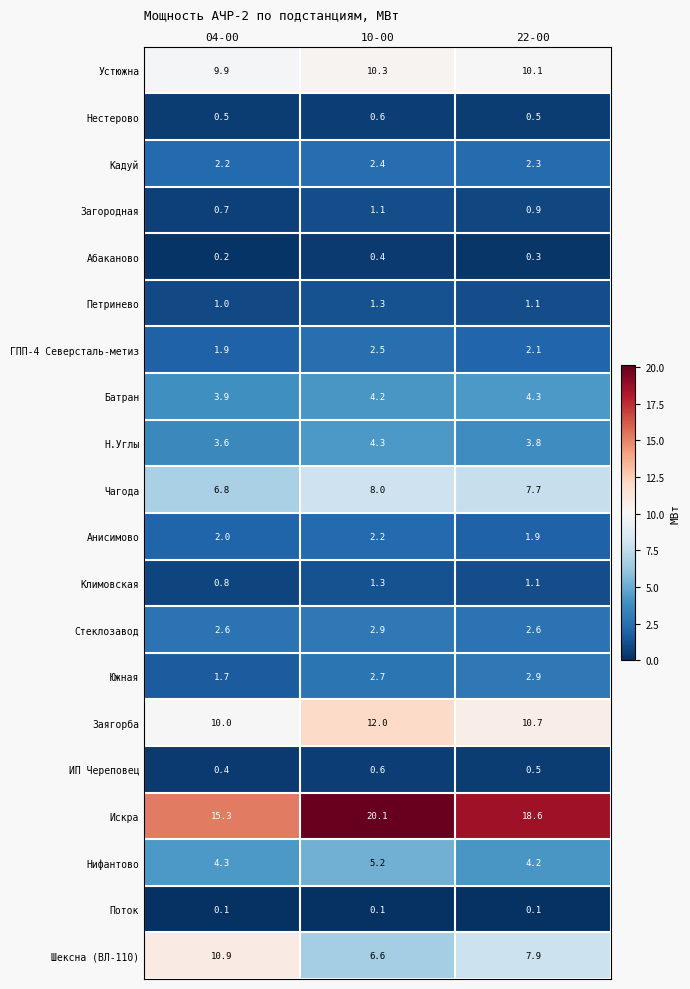

The value of Чагода at 22-00 is 7.7. True or false?

True